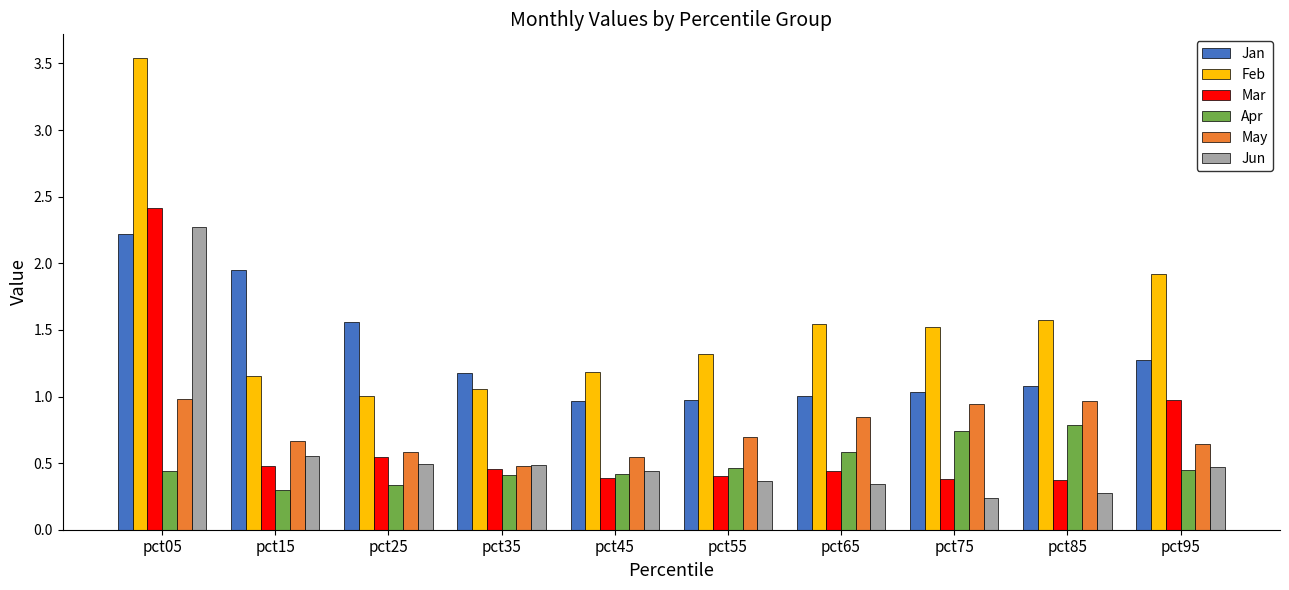

Count the number of data series in this chart.

6